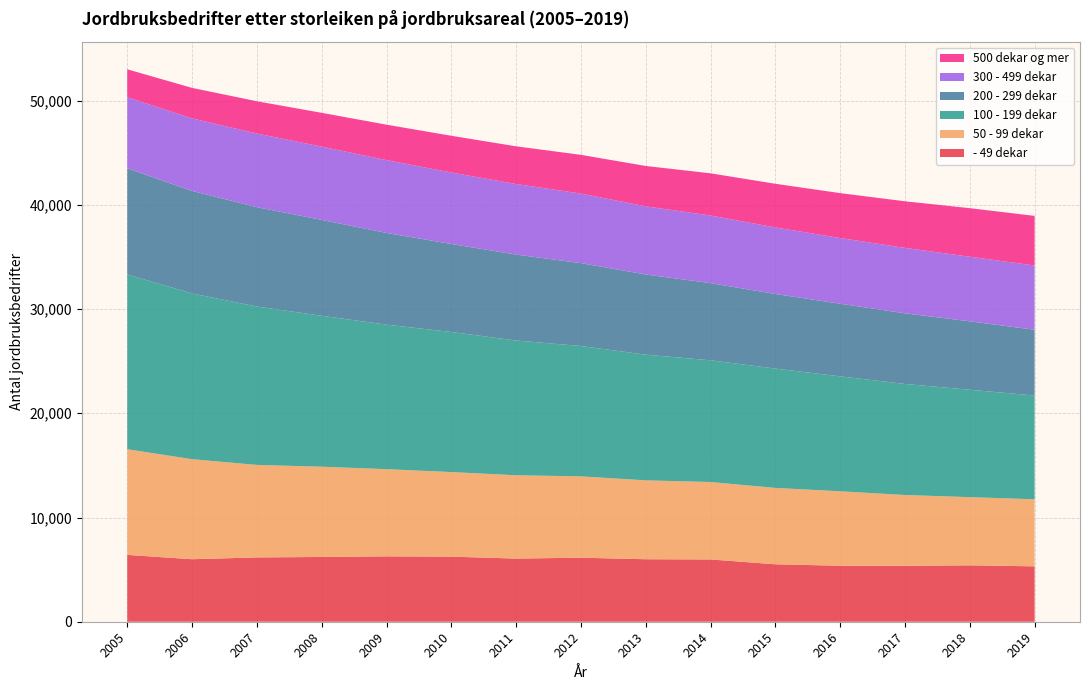

Reading left to right, extract all data points from this chart.

- 49 dekar: 2005=6411	2006=5998	2007=6171	2008=6213	2009=6273	2010=6244	2011=6060	2012=6143	2013=5997	2014=5976	2015=5510	2016=5372	2017=5368	2018=5411	2019=5314
50 - 99 dekar: 2005=10141	2006=9597	2007=8875	2008=8660	2009=8363	2010=8115	2011=7992	2012=7806	2013=7567	2014=7427	2015=7328	2016=7143	2017=6791	2018=6542	2019=6434
100 - 199 dekar: 2005=16764	2006=15901	2007=15195	2008=14481	2009=13867	2010=13440	2011=12929	2012=12504	2013=12060	2014=11679	2015=11449	2016=11028	2017=10653	2018=10304	2019=9955
200 - 299 dekar: 2005=10186	2006=9836	2007=9534	2008=9198	2009=8797	2010=8444	2011=8244	2012=7952	2013=7692	2014=7404	2015=7157	2016=6967	2017=6776	2018=6562	2019=6311
300 - 499 dekar: 2005=6817	2006=6963	2007=7064	2008=7031	2009=6988	2010=6857	2011=6770	2012=6674	2013=6539	2014=6490	2015=6385	2016=6305	2017=6280	2018=6201	2019=6165
500 dekar og mer: 2005=2684	2006=2923	2007=3096	2008=3242	2009=3400	2010=3524	2011=3617	2012=3715	2013=3871	2014=4046	2015=4189	2016=4306	2017=4470	2018=4658	2019=4759